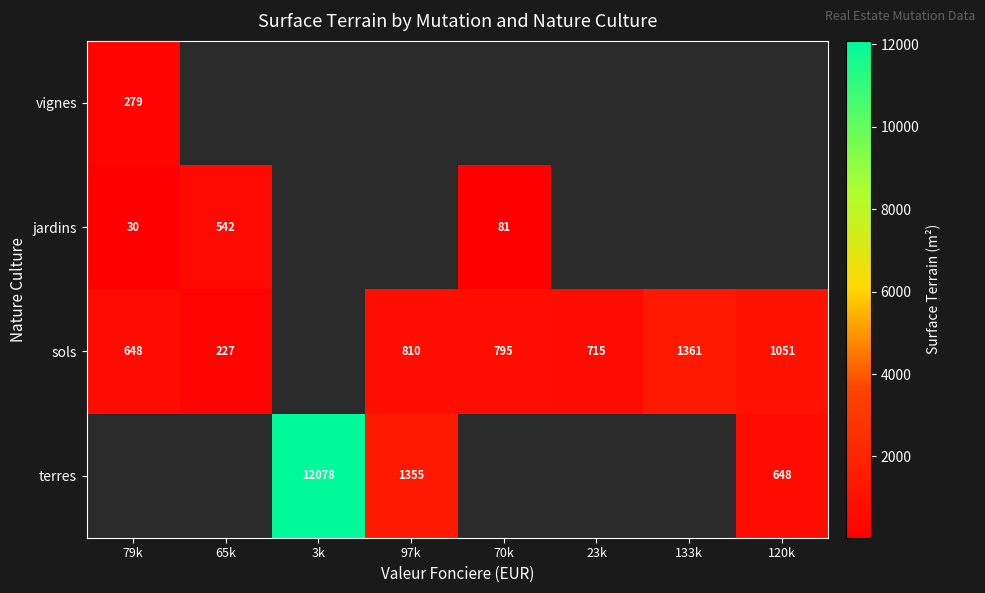

Is the value of sols at 133k greater than the value of terres at 120k?

Yes